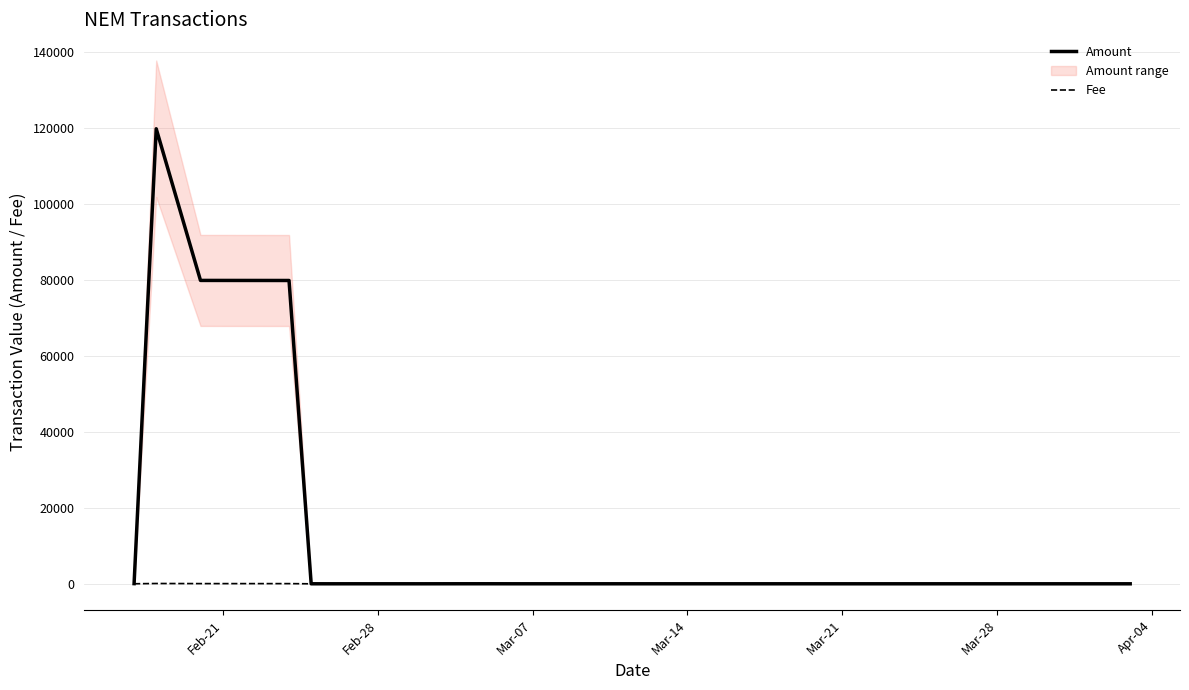

True or false: Fee and Amount intersect in this chart.

False